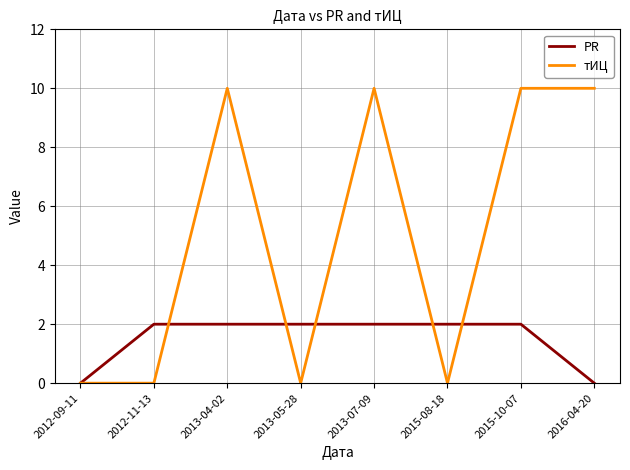

What is the highest value of the тИЦ series?

10